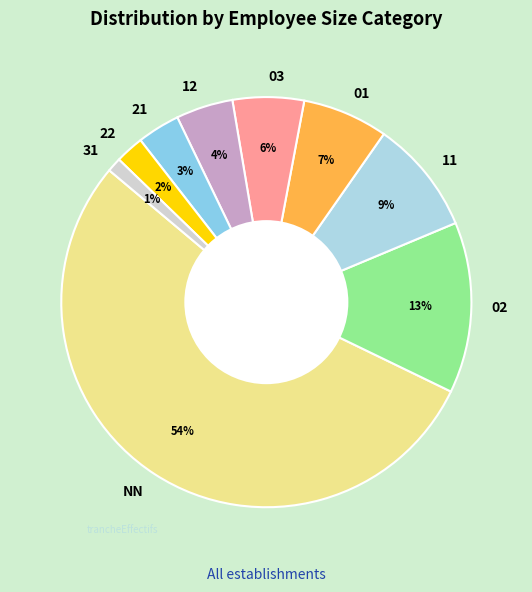

The 12 slice represents 4% of the pie. True or false?

True